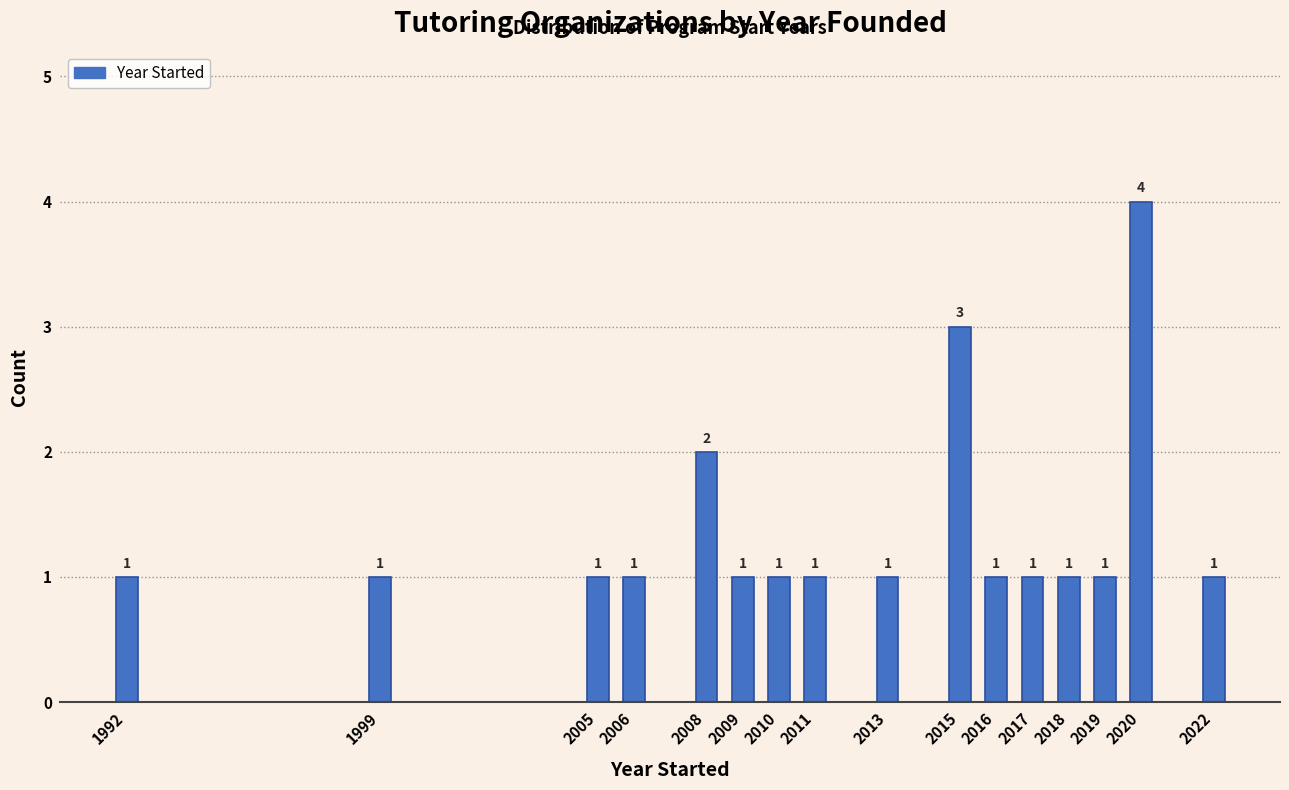

Reading left to right, list all the values displayed in this chart.

1	1	1	1	2	1	1	1	1	3	1	1	1	1	4	1